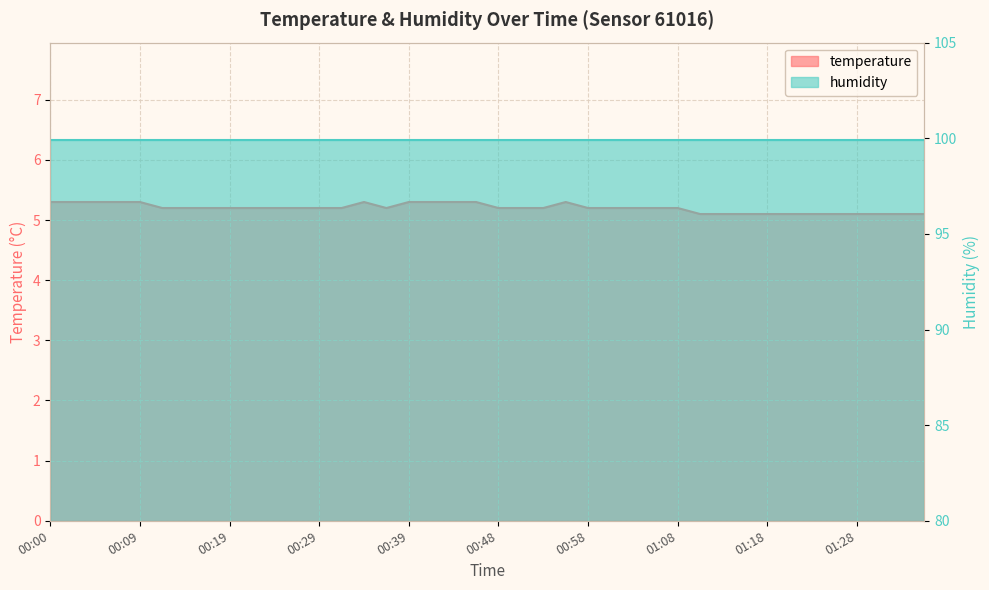

What is the minimum value shown in the chart?

5.1